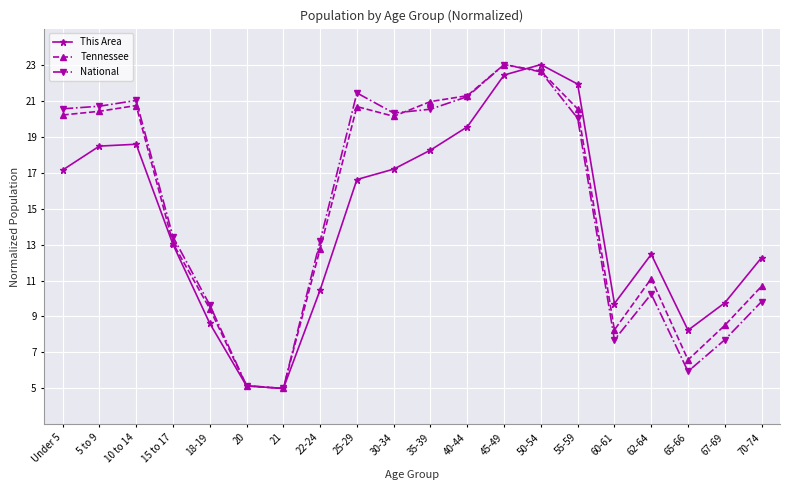

What is the total value across all series at 15 to 17?

39.5